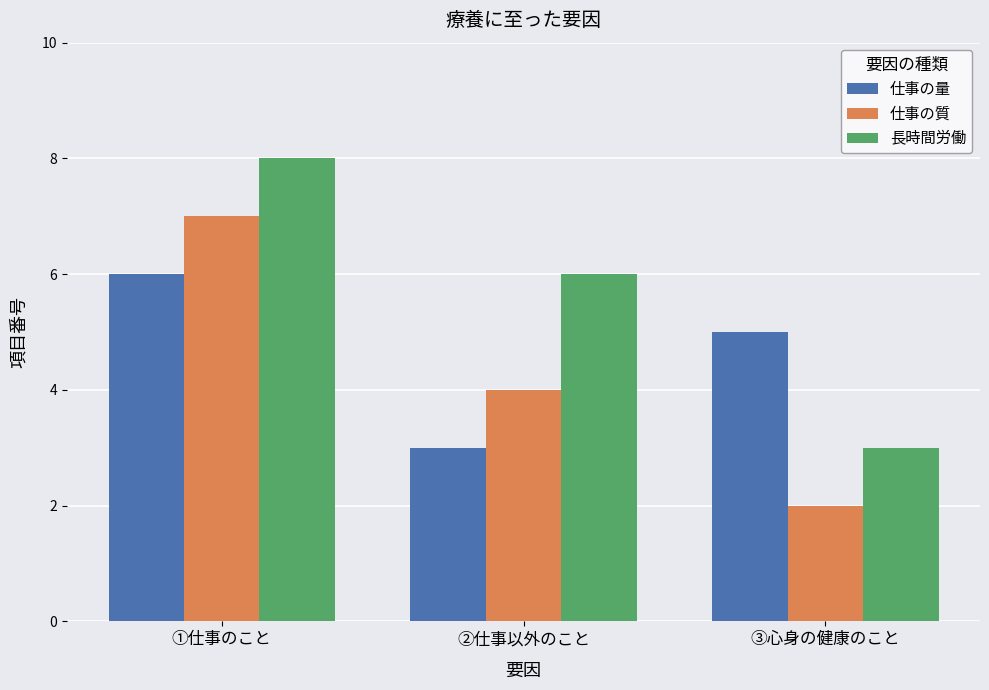

What is the highest value of the 仕事の質 series?

7